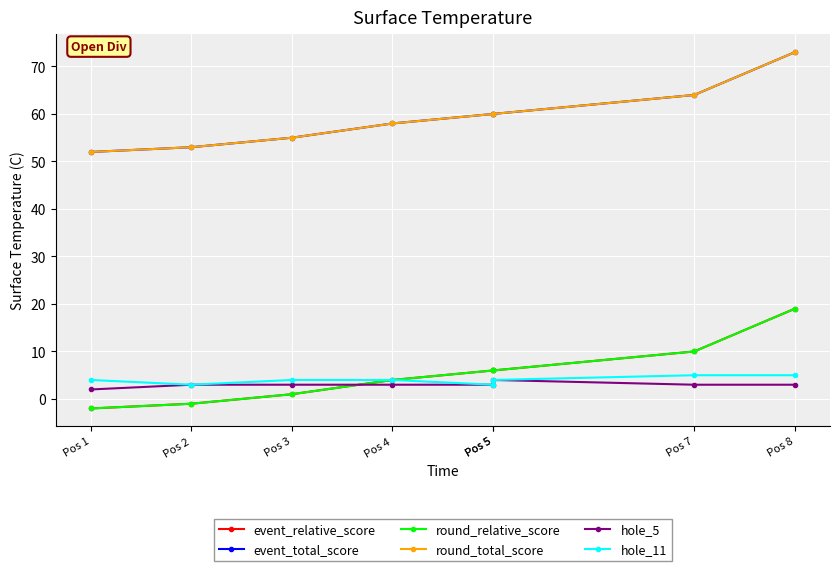

What is the value of the hole_11 point at the 5th from the left?

3